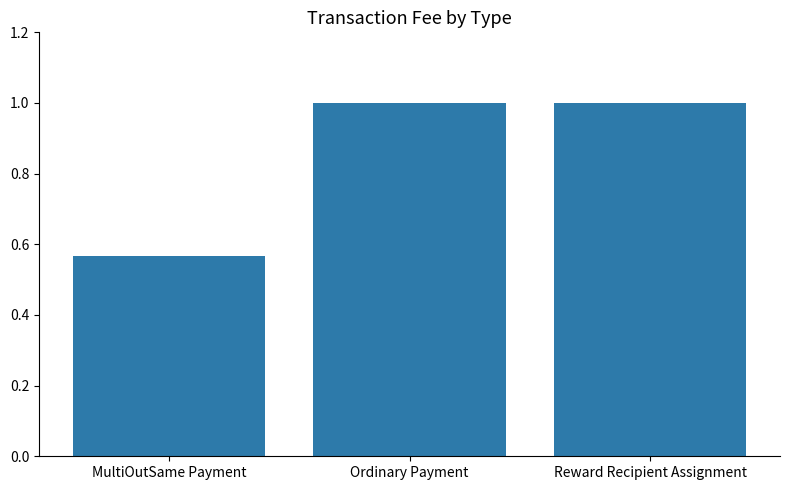

What is the label of the 1st bar from the left?

MultiOutSame Payment